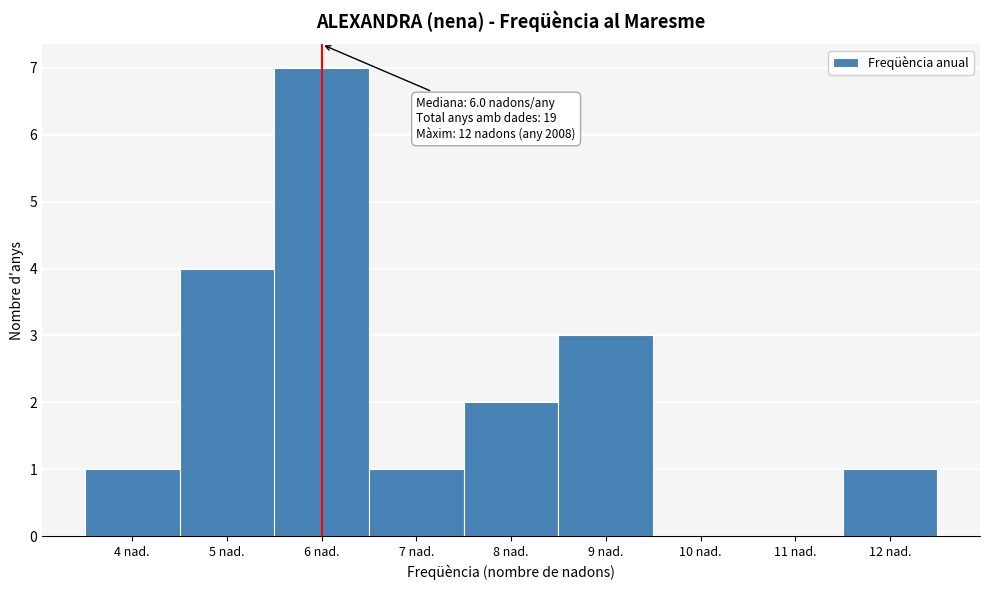

Over which range of the x-axis is the bar tallest?

5.5 to 6.5